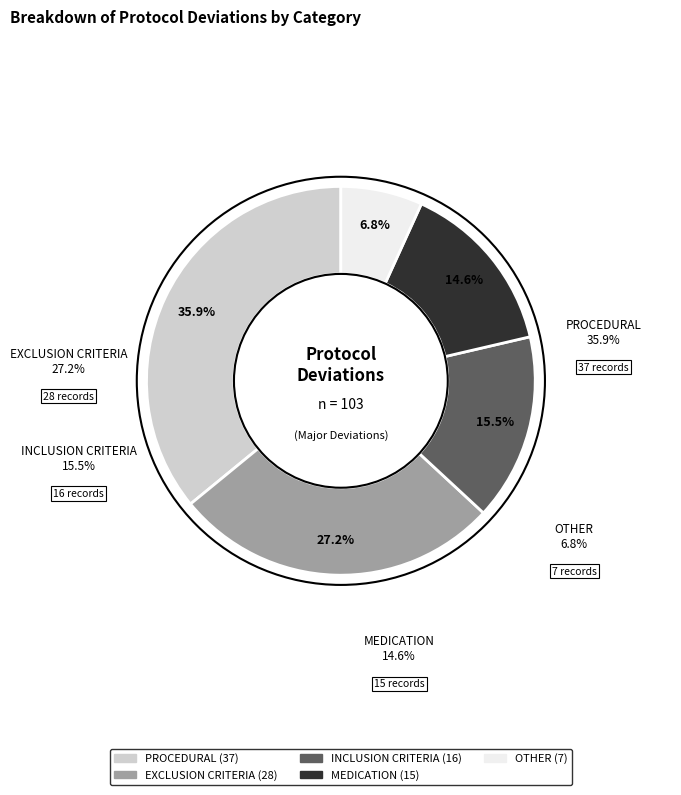

Count the number of slices in the pie.

5